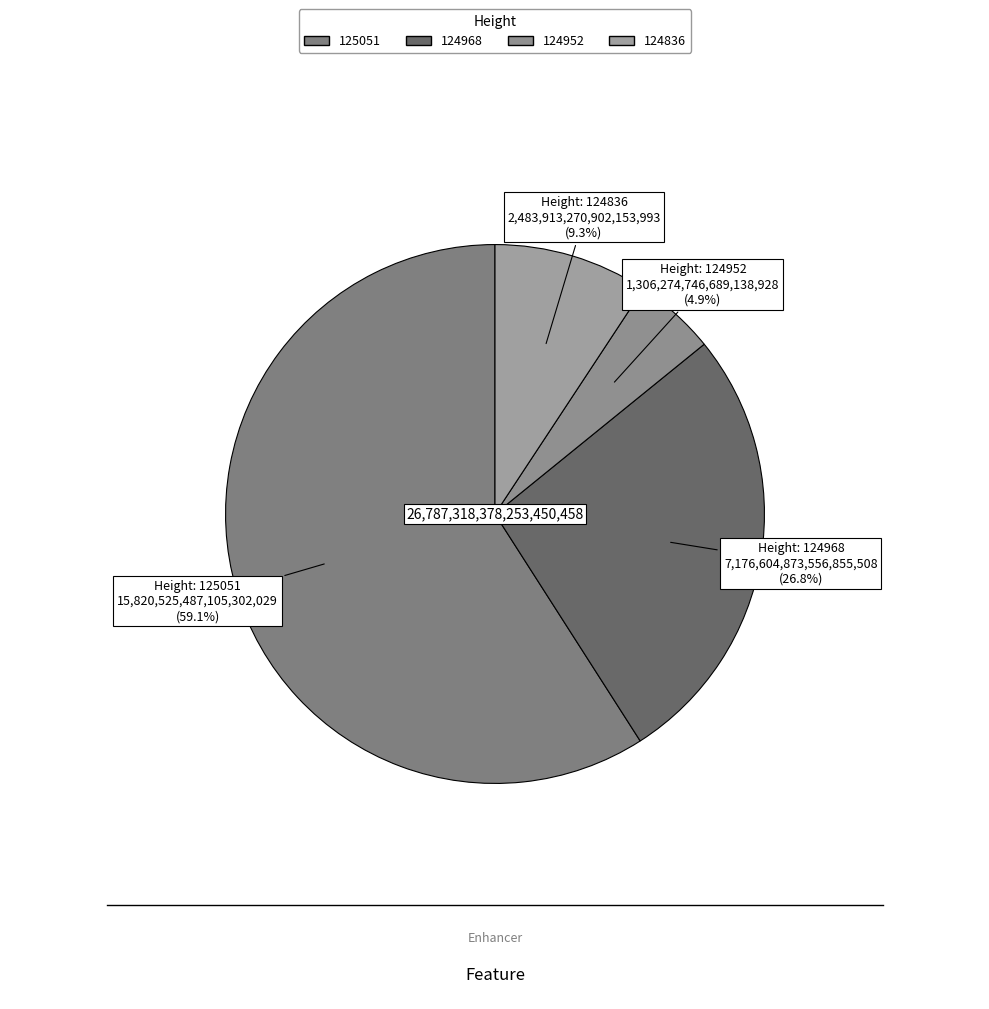

To the nearest percent, what is the difference between the 124952 and 124836 slice percentages?

4%